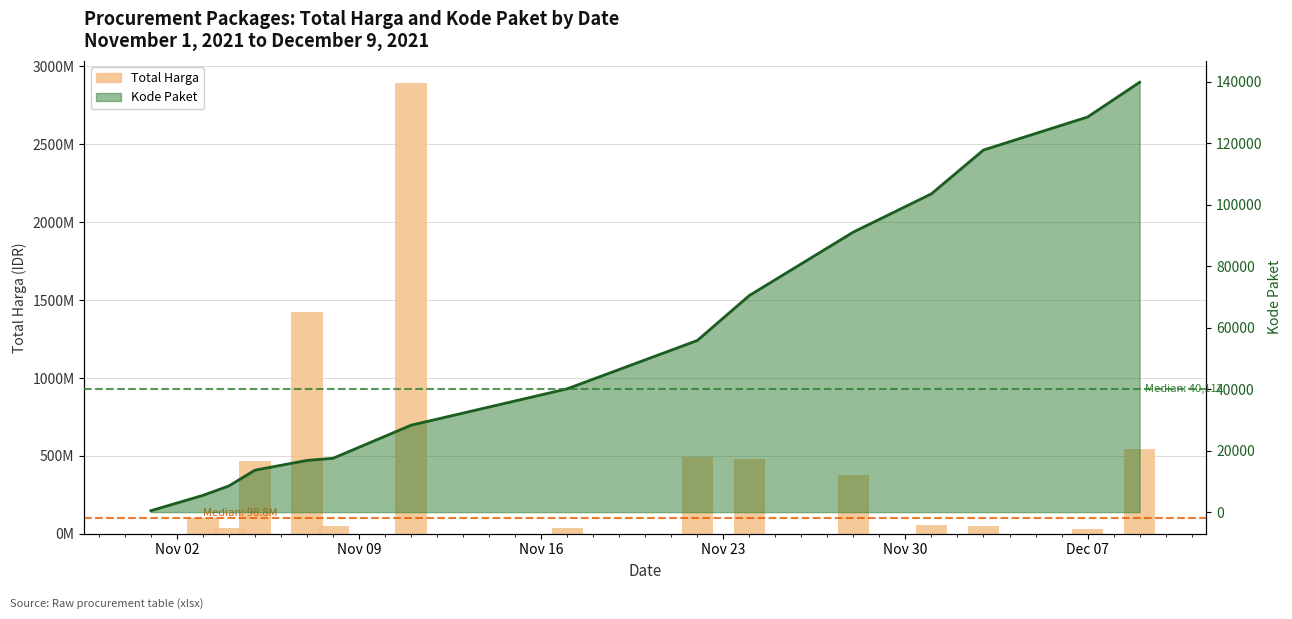

Which label corresponds to the smallest value in the chart?

Nov 02